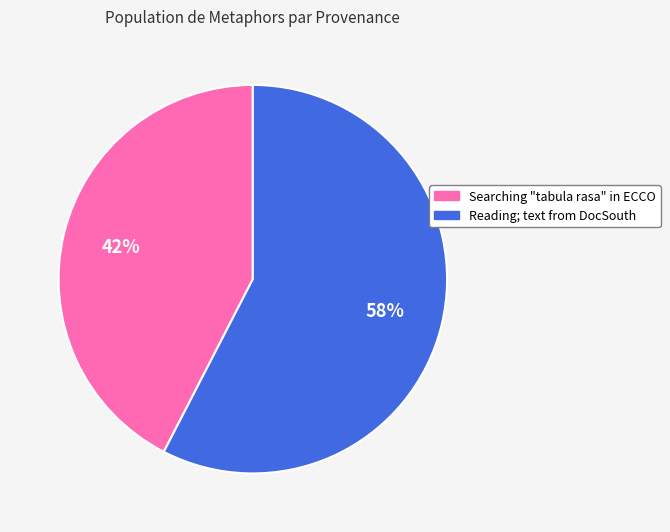

The Searching "tabula rasa" in ECCO slice represents 42% of the pie. True or false?

True